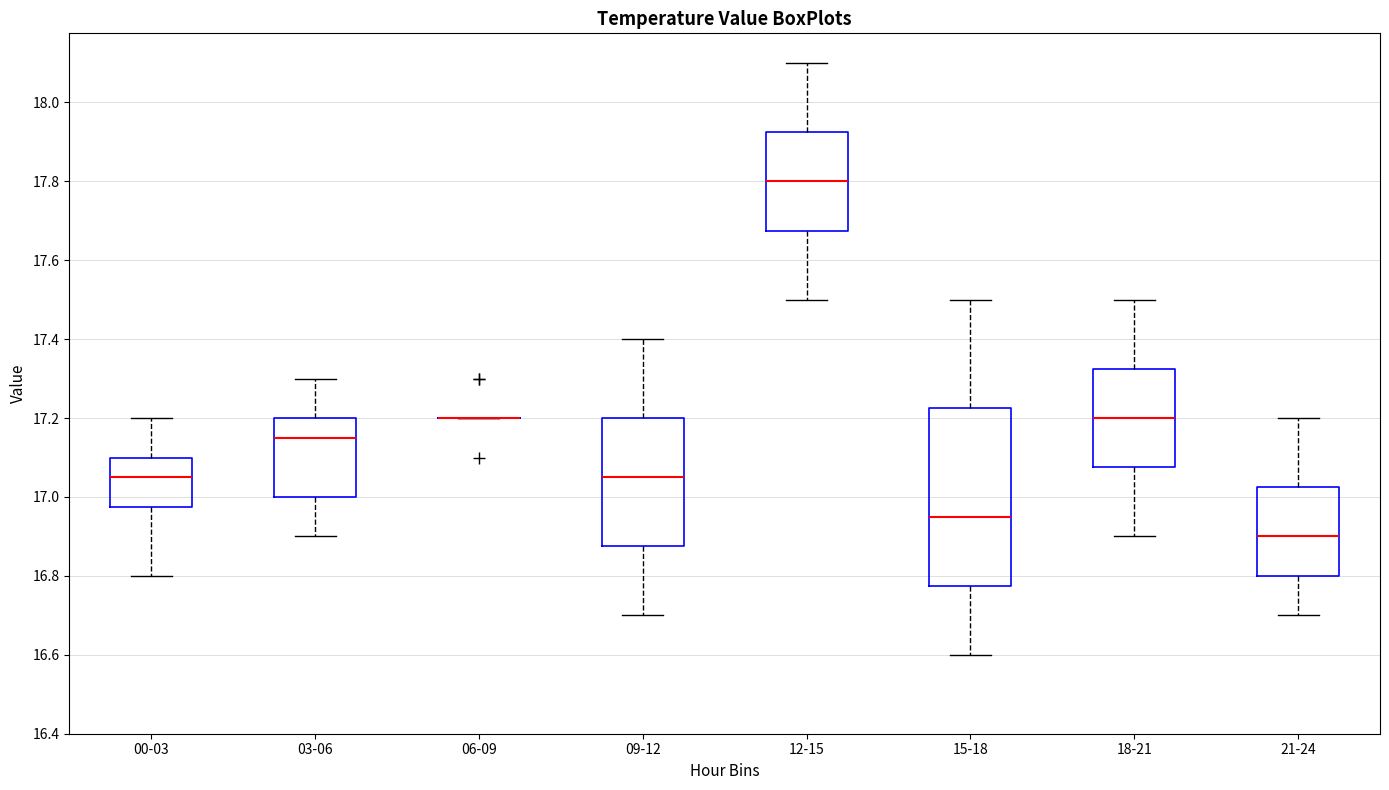

Reading left to right, read every box against the y-axis: the position of its median line, the range the box covers, and the ends of its whiskers. The values are not printed on the chart, so give them approximately, as read against the axis.

00-03: median 17.06, box 16.98 to 17.10, whiskers 16.80 to 17.20
03-06: median 17.16, box 17.00 to 17.20, whiskers 16.90 to 17.30
06-09: box collapsed to a line at 17.20, whiskers 17.20 to 17.20
09-12: median 17.06, box 16.88 to 17.20, whiskers 16.70 to 17.40
12-15: median 17.80, box 17.68 to 17.92, whiskers 17.50 to 18.10
15-18: median 16.96, box 16.78 to 17.22, whiskers 16.60 to 17.50
18-21: median 17.20, box 17.08 to 17.32, whiskers 16.90 to 17.50
21-24: median 16.90, box 16.80 to 17.02, whiskers 16.70 to 17.20